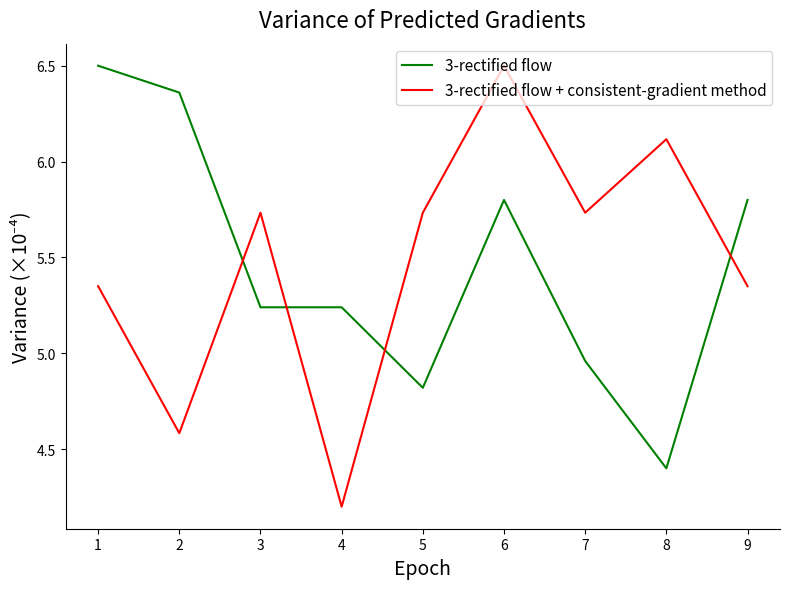

True or false: 3-rectified flow + consistent-gradient method has a value of 3.4 at 5.

False